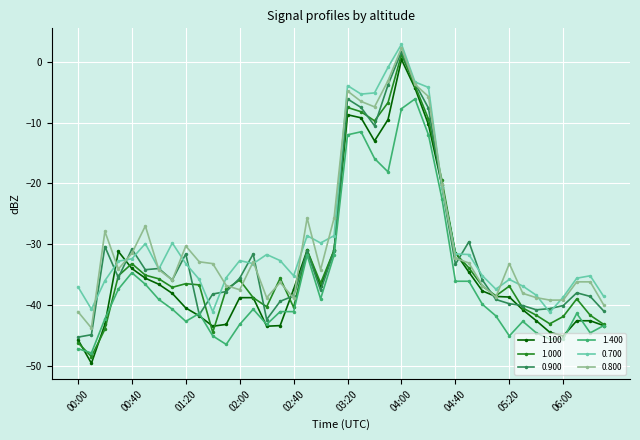

Which series has the widest spread of values?

1.100